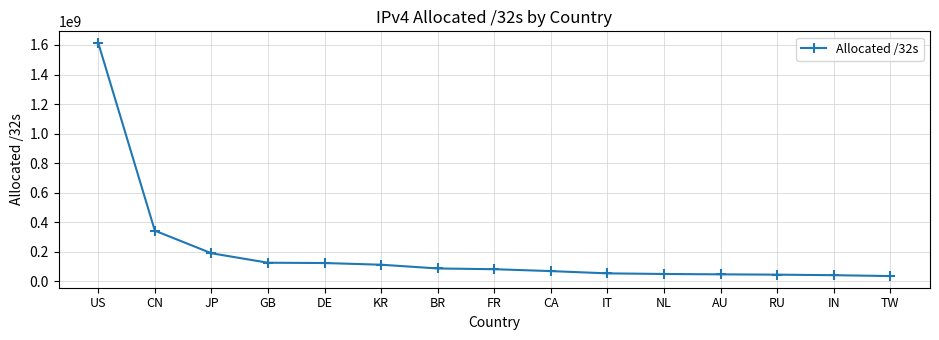

True or false: the data shows 801424318 at US.

False